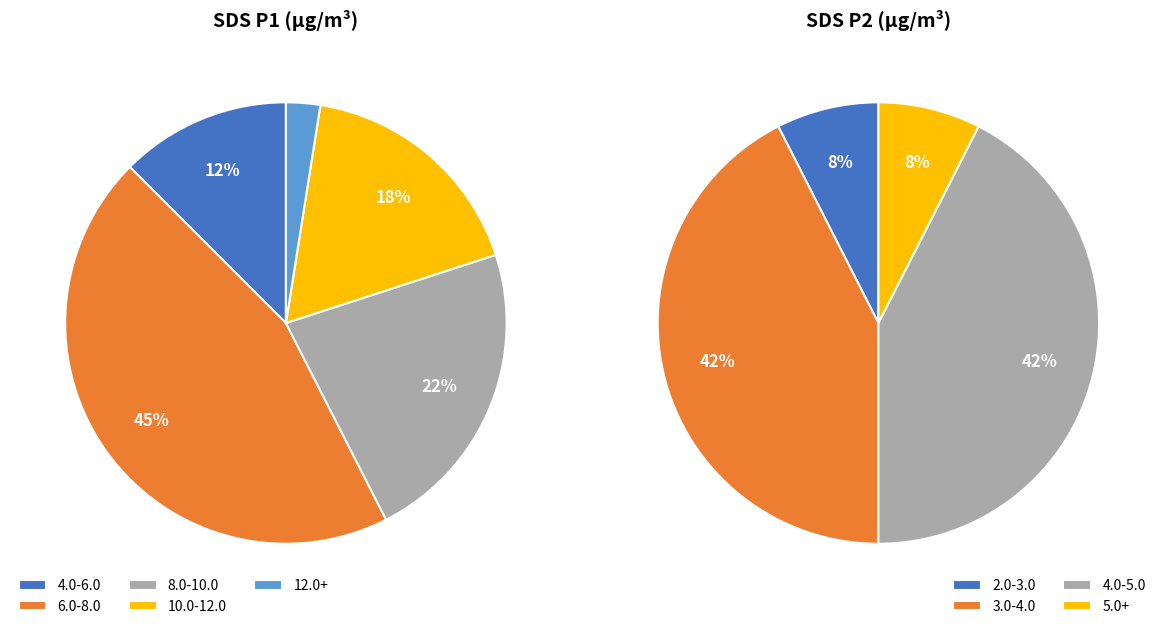

Is it true that 23 is 1% of the pie?

False